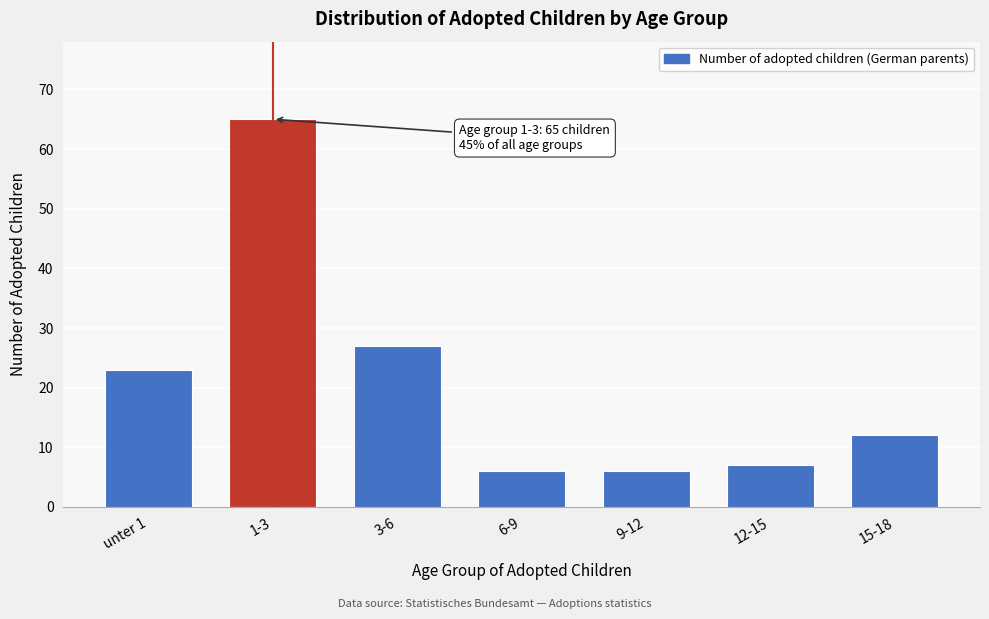

Reading right to left, transcribe all the data shown in this chart.

12	7	6	6	27	65	23